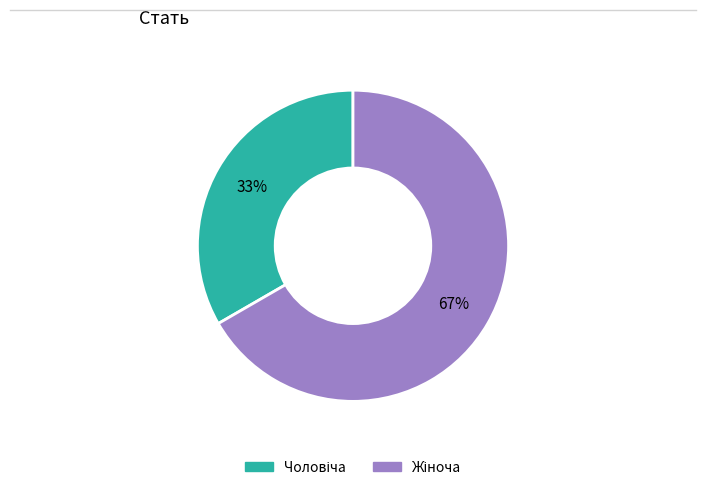

To the nearest percent, what is the average slice percentage?

50%